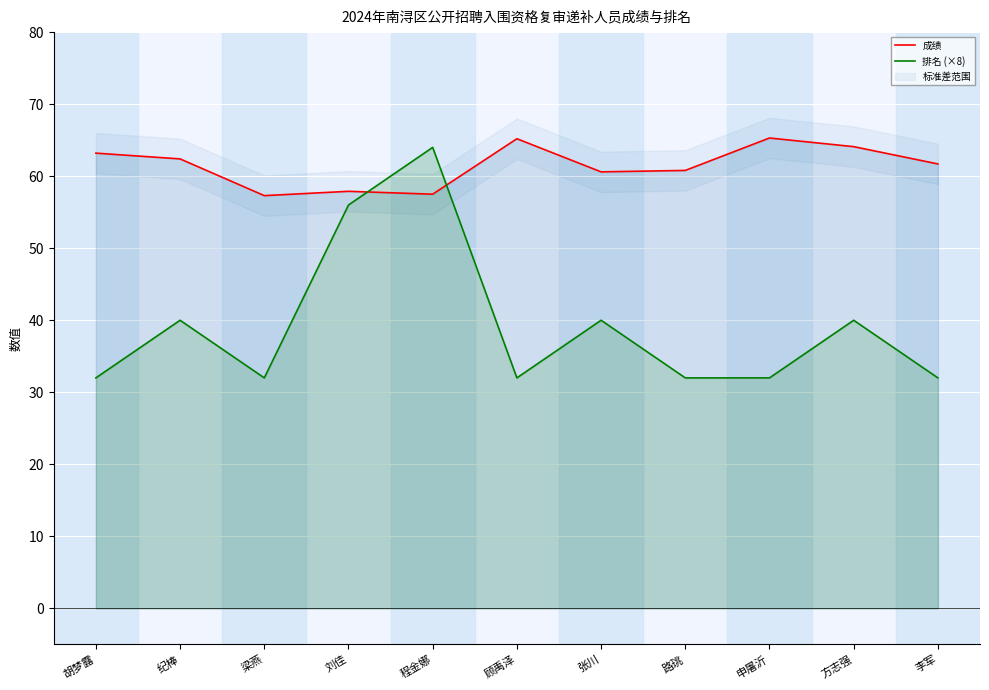

Is it true that 排名 (×8) equals 114.0 at 程金娜?

False